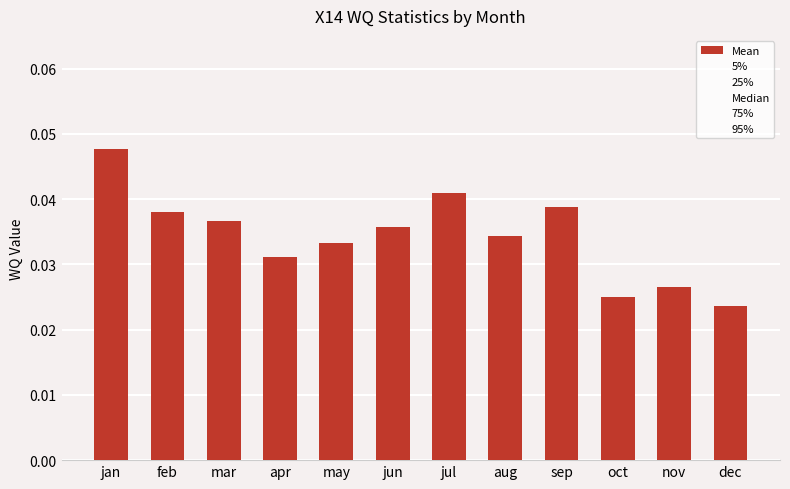

Does the chart contain any negative values?

No